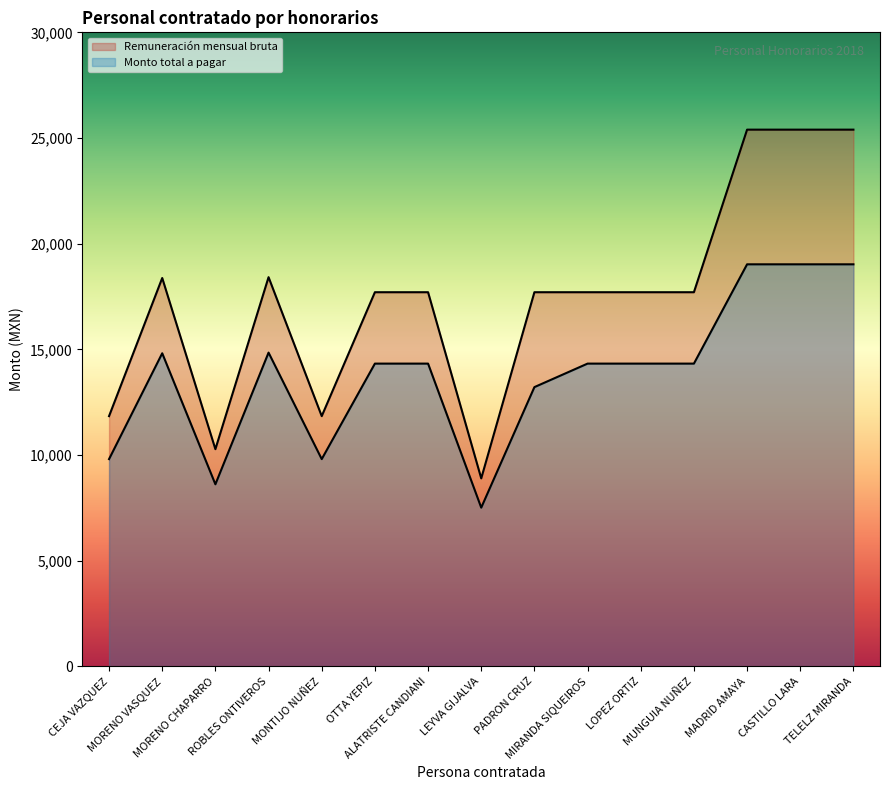

The Monto total a pagar series shows 22968.2 at ROBLES ONTIVEROS. True or false?

False